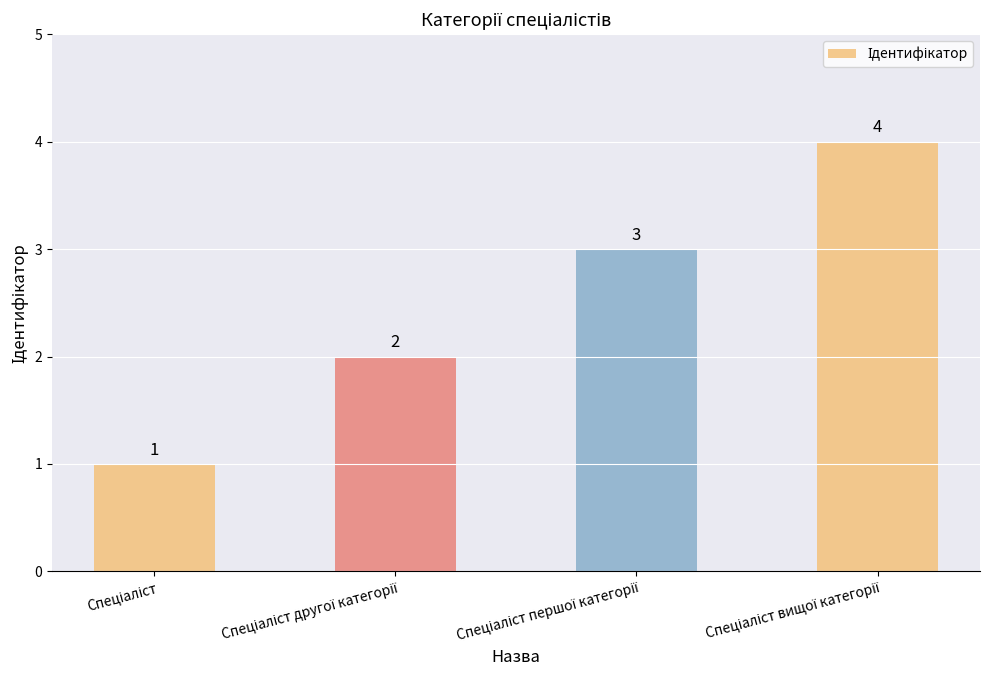

What is the maximum value shown in the chart?

4